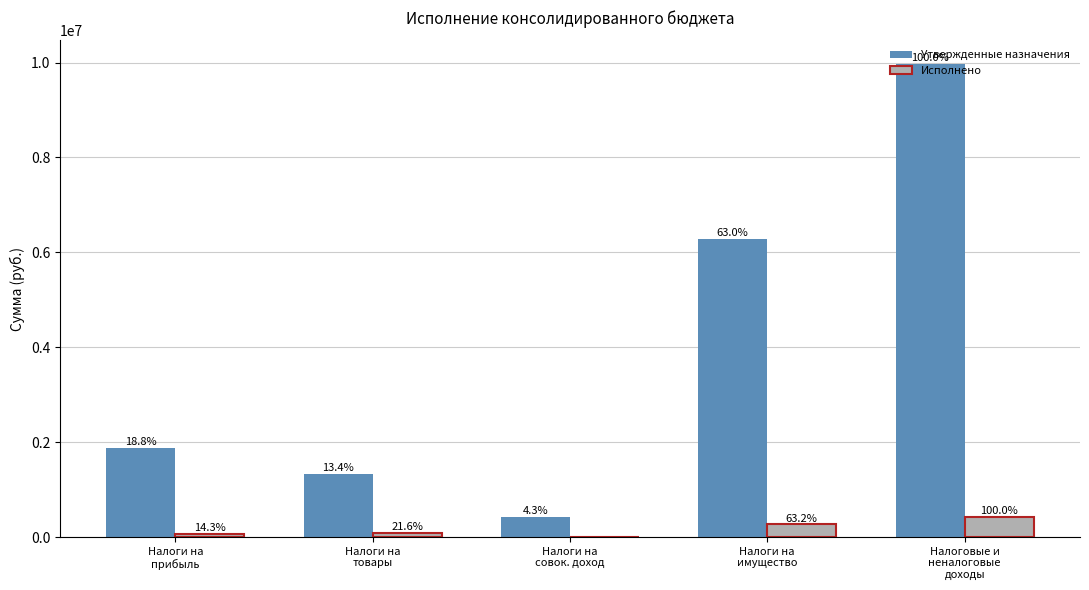

Rank the categories by Утвержденные назначения value from lowest to highest.

Налоги на
совок. доход, Налоги на
товары, Налоги на
прибыль, Налоги на
имущество, Налоговые и
неналоговые
доходы